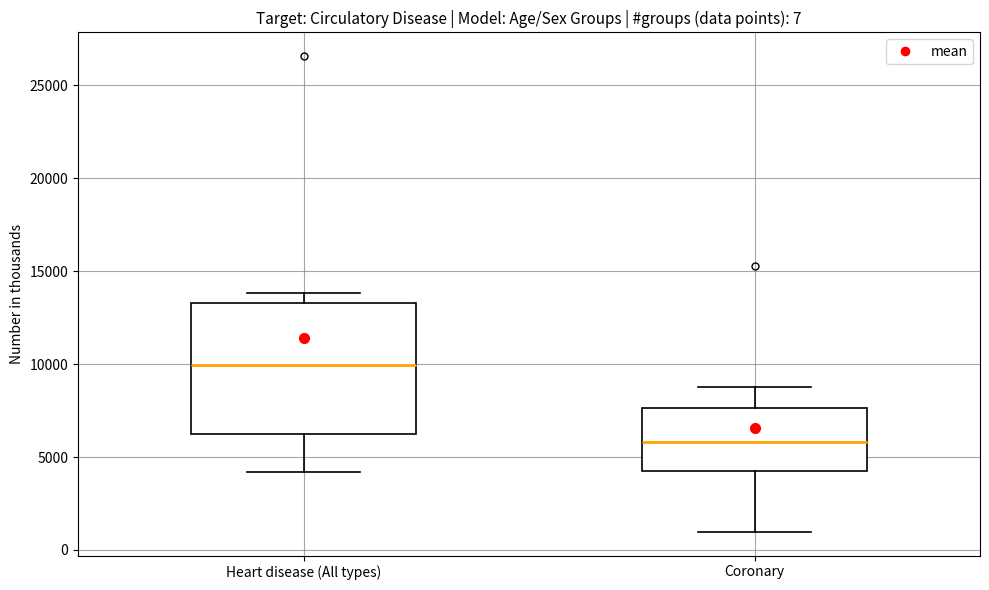

Comparing the boxes themselves (not the whiskers), which one is the tallest?

Heart disease (All types)